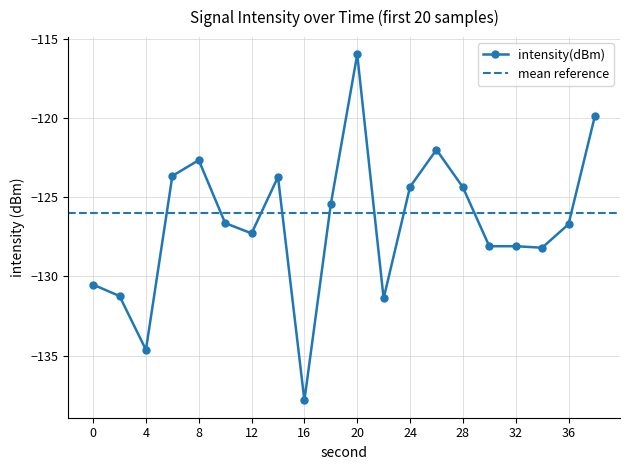

How many lines are shown in the chart?

1